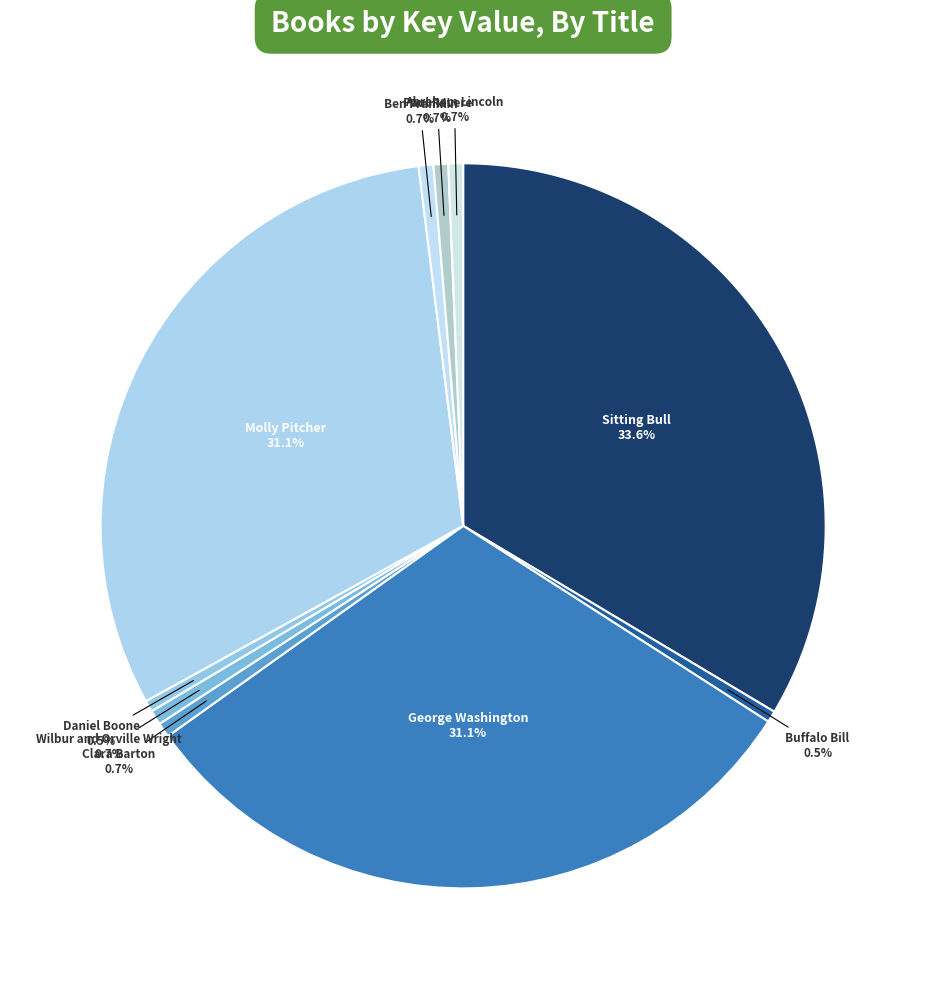

What percentage is the Clara Barton slice, to the nearest percent?

1%